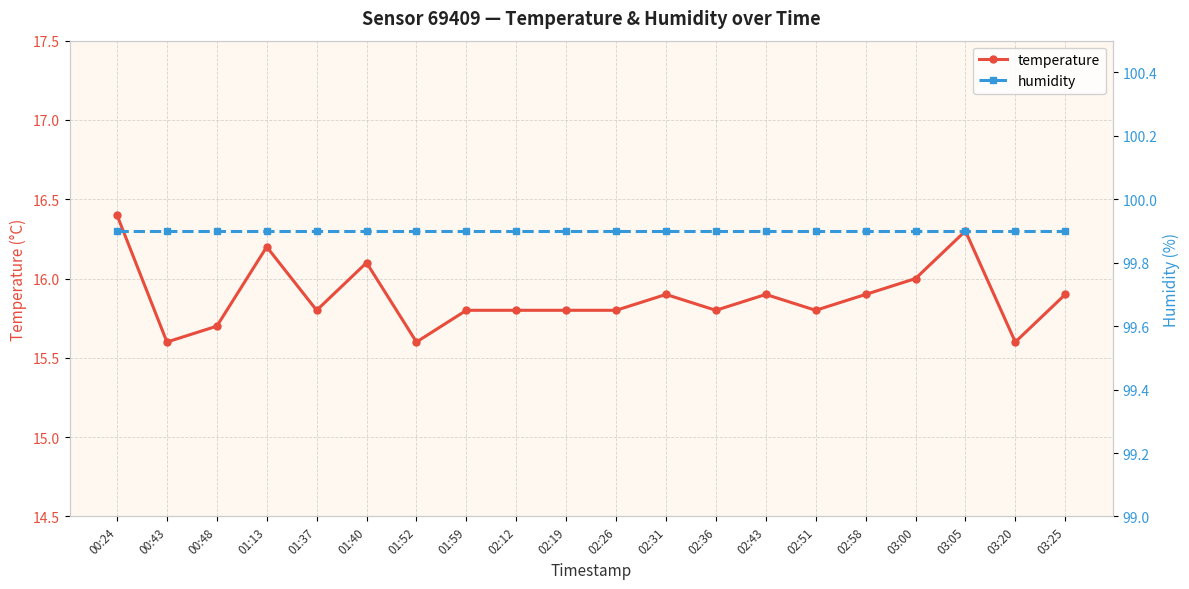

List the labels in order of temperature value, smallest first.

00:43, 01:52, 03:20, 00:48, 01:37, 01:59, 02:12, 02:19, 02:26, 02:36, 02:51, 02:31, 02:43, 02:58, 03:25, 03:00, 01:40, 01:13, 03:05, 00:24